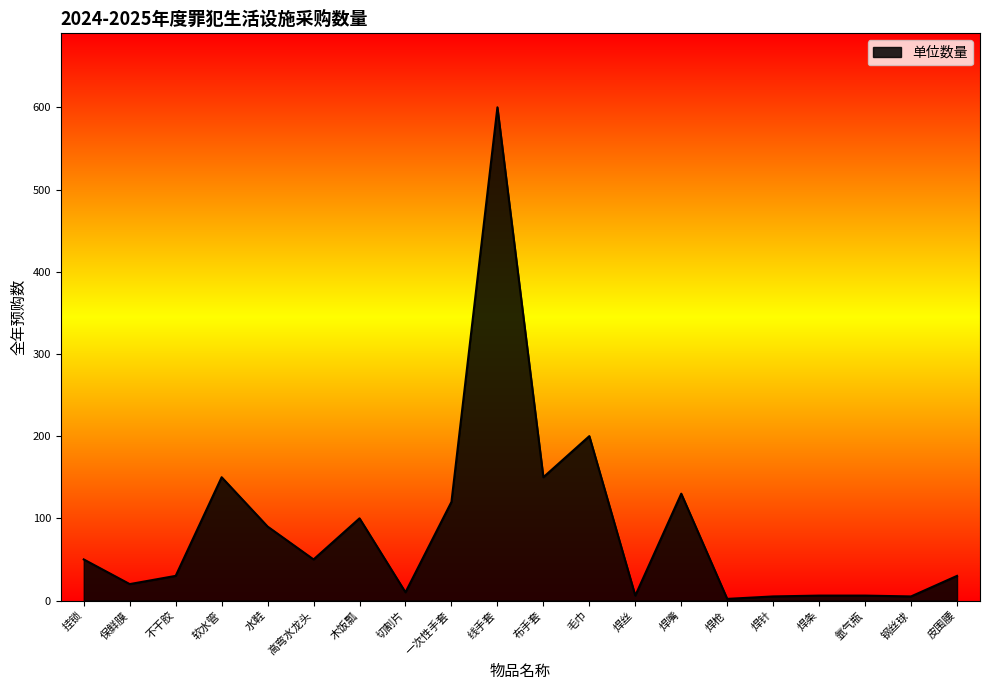

Does the chart display data point markers on the line(s)?

No